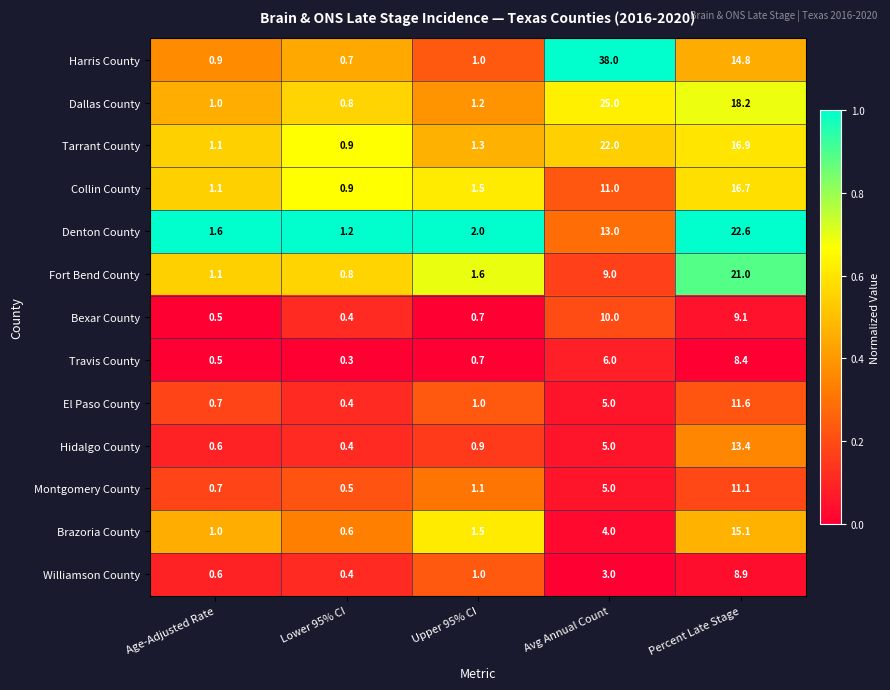

List the labels in order of Denton County value, smallest first.

Lower 95% CI, Age-Adjusted Rate, Upper 95% CI, Avg Annual Count, Percent Late Stage